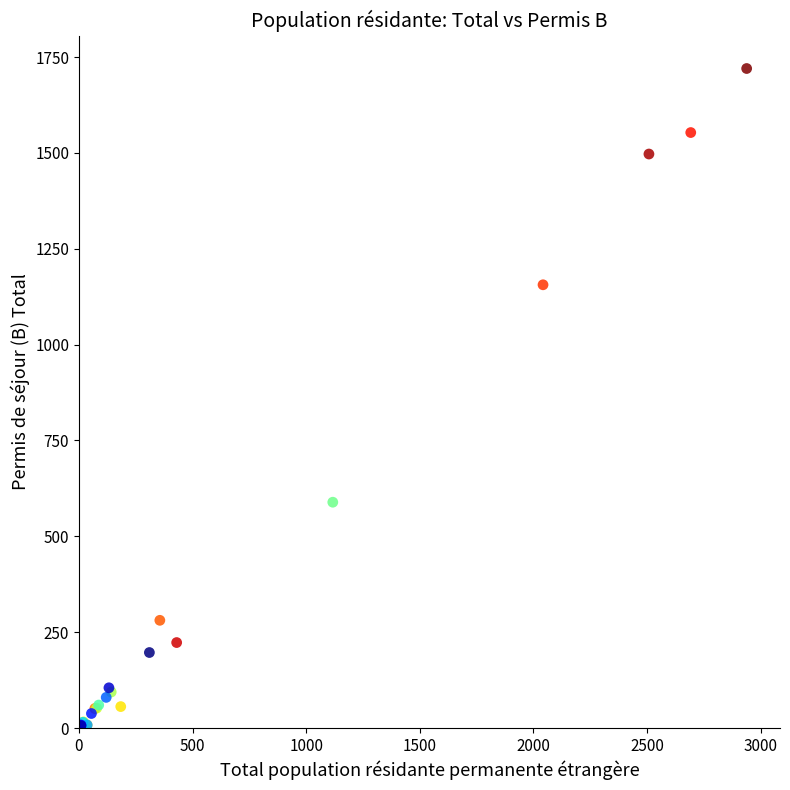

What Y value in the scatter plot is closest to 860?

589